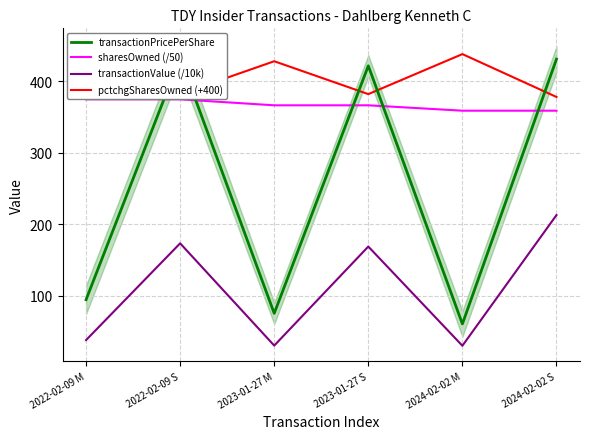

Is it true that transactionPricePerShare equals 421.6 at 2023-01-27 S?

True